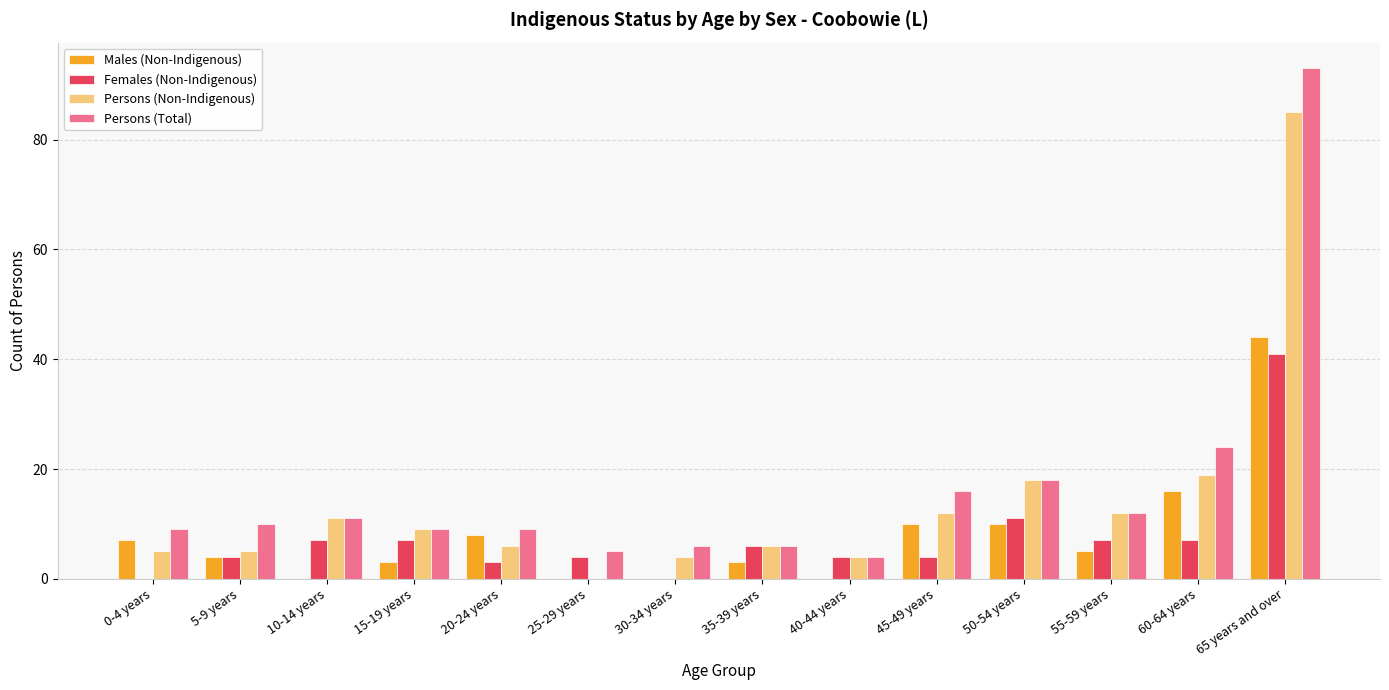

Between 30-34 years and 55-59 years, which series saw the biggest shift?

Persons (Non-Indigenous)